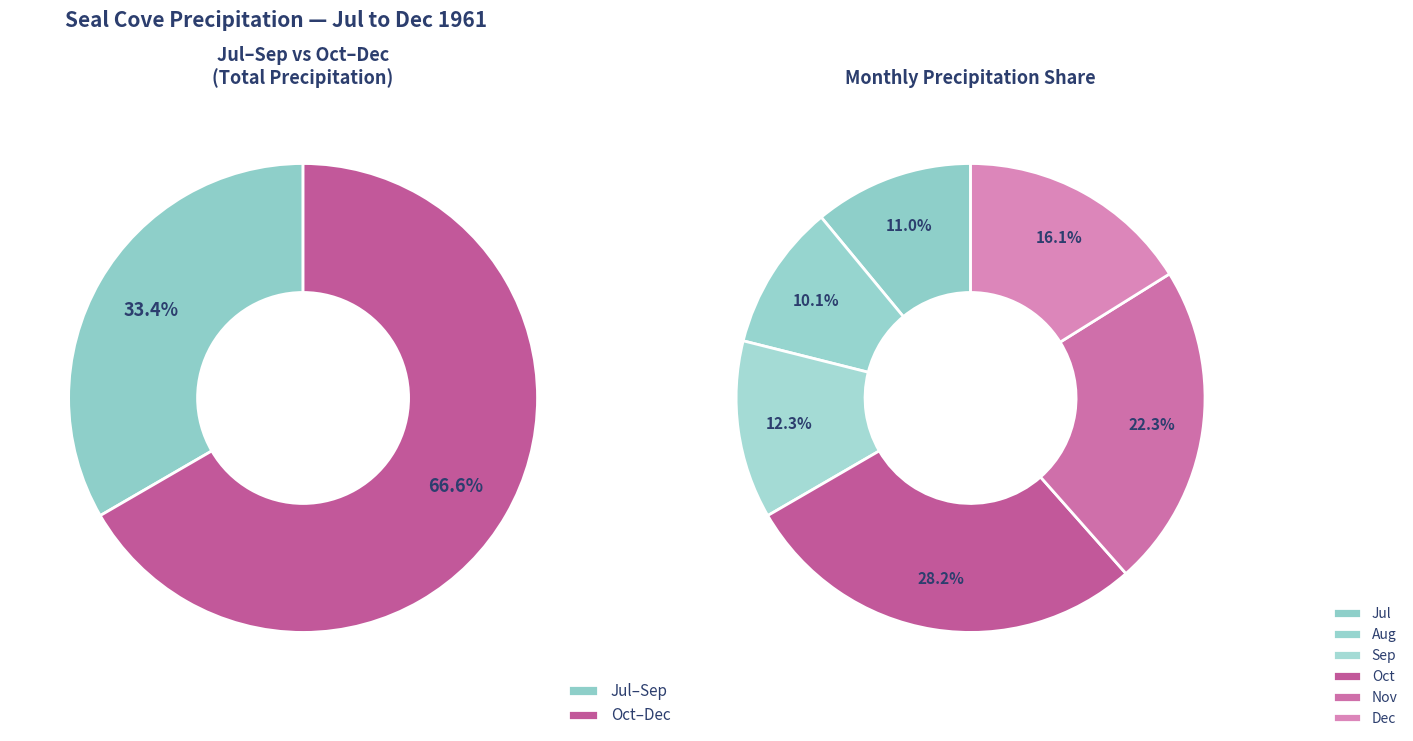

What is the ratio of the value at 10 to the value at 12?

1.7